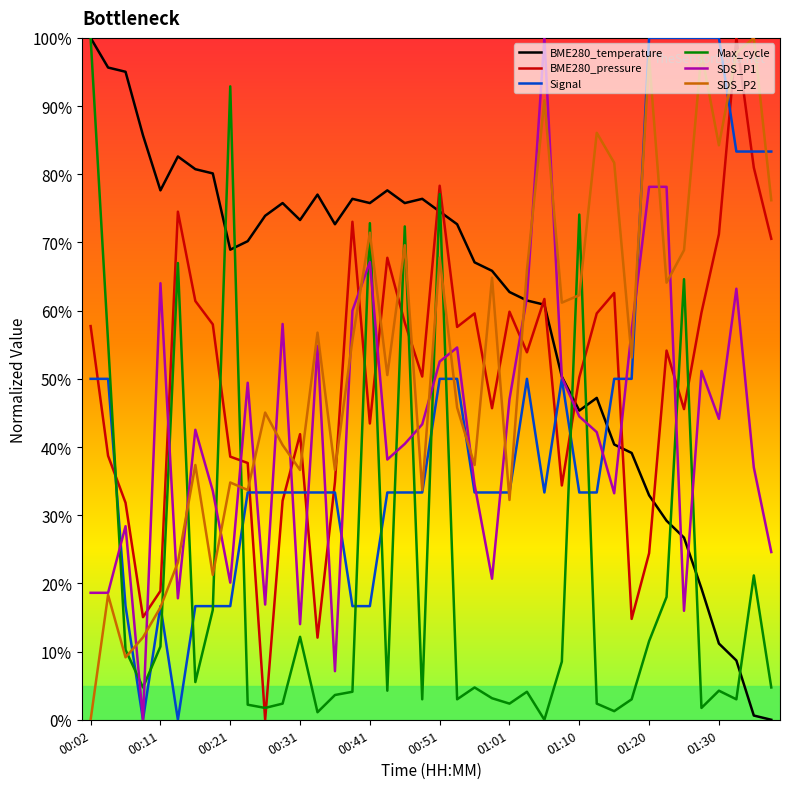

What are all the series names shown in the legend?

BME280_temperature, BME280_pressure, Signal, Max_cycle, SDS_P1, SDS_P2